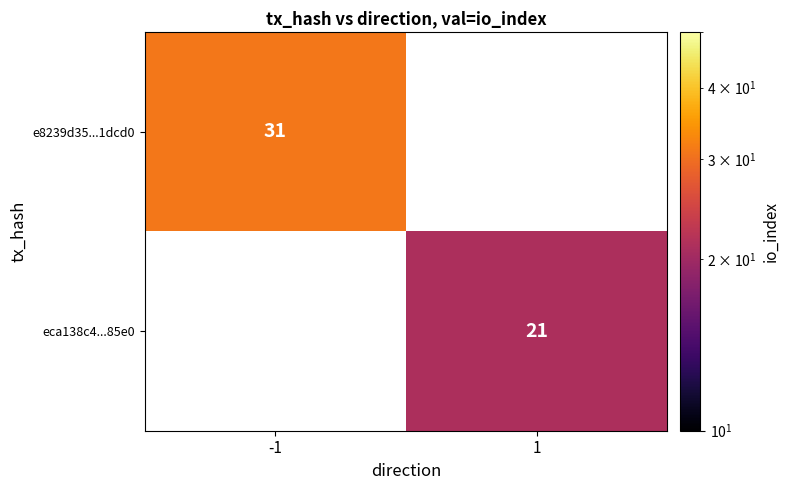

Is it true that e8239d35...1dcd0 equals 8.3 at -1?

False